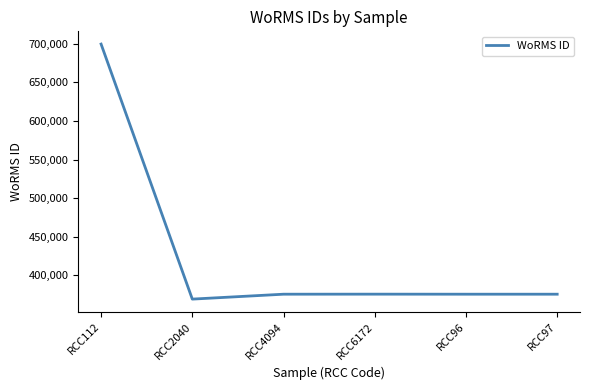

What value does the data have at RCC112?

699402